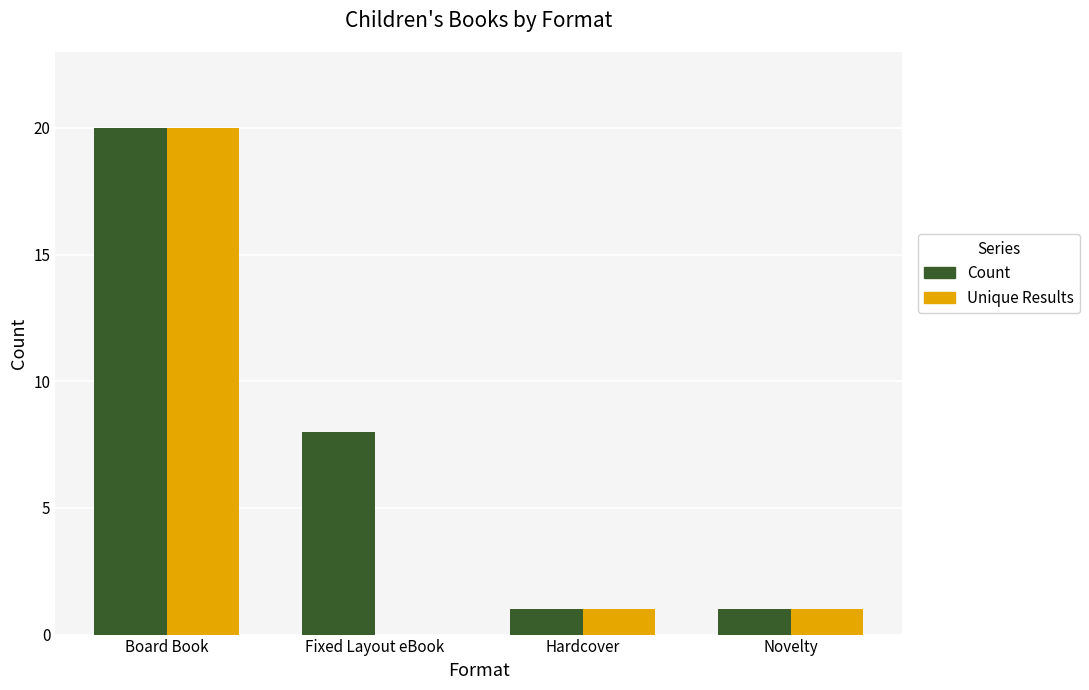

Where does the Unique Results series first go above 1?

Board Book